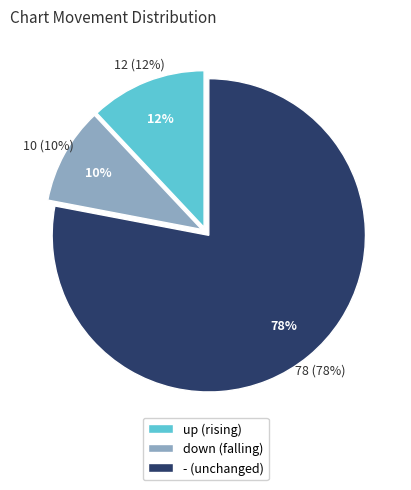

Does up account for over 50% of the chart?

No